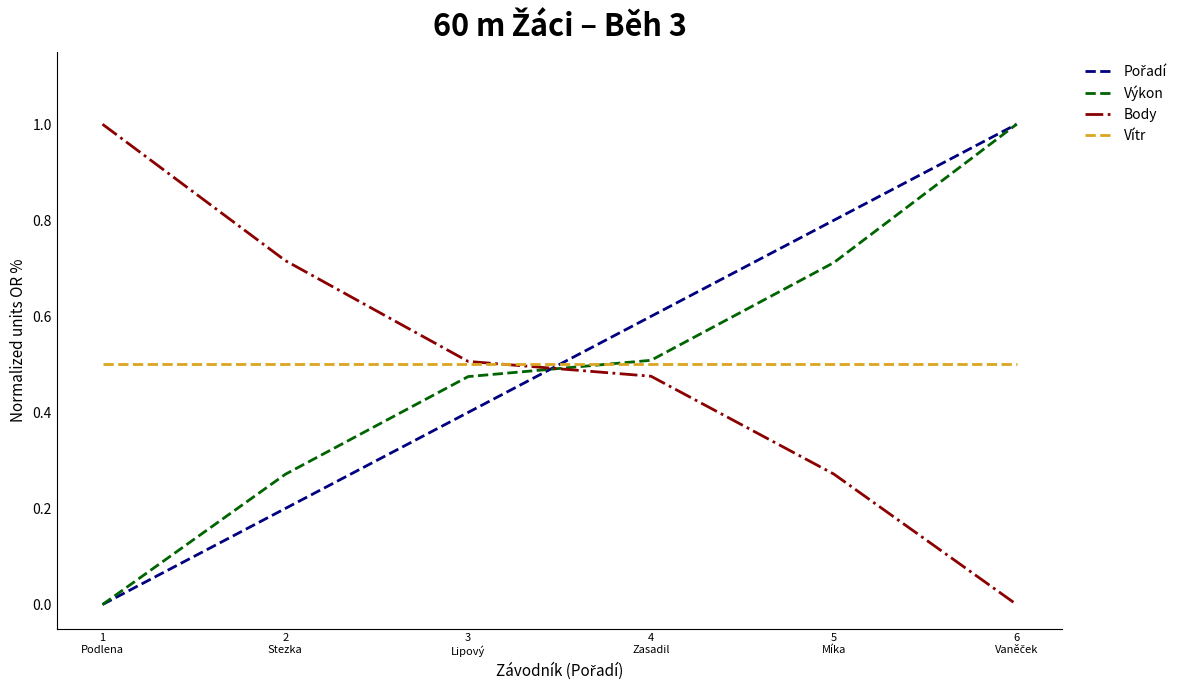

What is the highest value of the Výkon series?

1.0